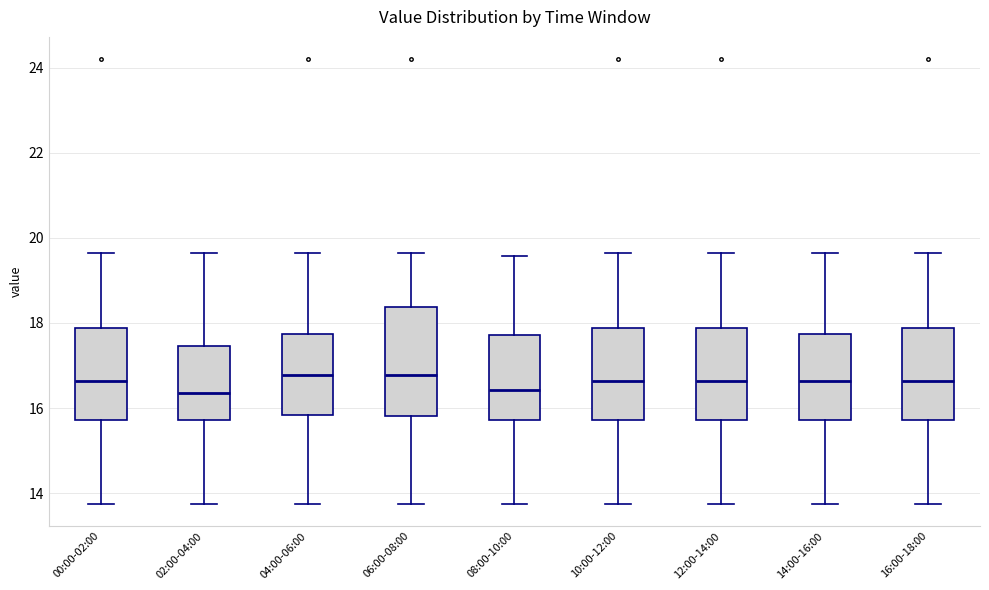

Reading left to right, transcribe this box plot: for each box, give where its median line is, the range the box spans, and where its two whiskers end, as read against the y-axis. The values are not printed on the chart, so give them approximately, as read against the axis.

00:00-02:00: median 16.6, box 15.8 to 17.8, whiskers 13.8 to 19.6
02:00-04:00: median 16.4, box 15.8 to 17.4, whiskers 13.8 to 19.6
04:00-06:00: median 16.8, box 15.8 to 17.8, whiskers 13.8 to 19.6
06:00-08:00: median 16.8, box 15.8 to 18.4, whiskers 13.8 to 19.6
08:00-10:00: median 16.4, box 15.8 to 17.8, whiskers 13.8 to 19.6
10:00-12:00: median 16.6, box 15.8 to 17.8, whiskers 13.8 to 19.6
12:00-14:00: median 16.6, box 15.8 to 17.8, whiskers 13.8 to 19.6
14:00-16:00: median 16.6, box 15.8 to 17.8, whiskers 13.8 to 19.6
16:00-18:00: median 16.6, box 15.8 to 17.8, whiskers 13.8 to 19.6